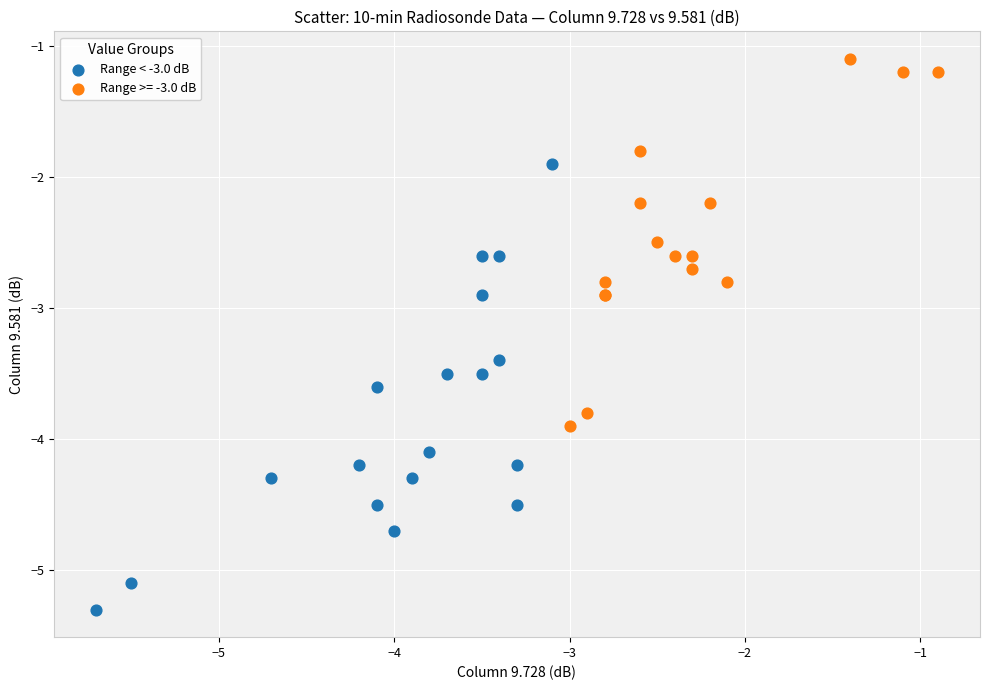

Which series has the largest Y range (max minus min)?

Range < -3.0 dB